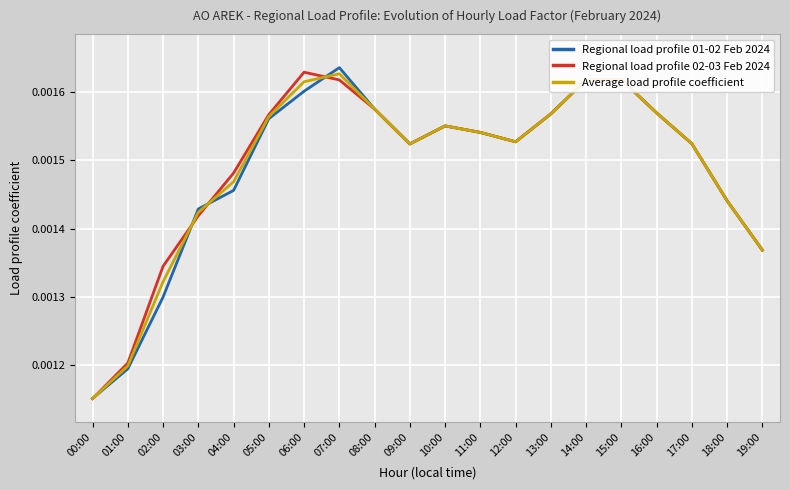

Is the value of Average load profile coefficient at 16:00 greater than the value of Regional load profile 02-03 Feb 2024 at 07:00?

No